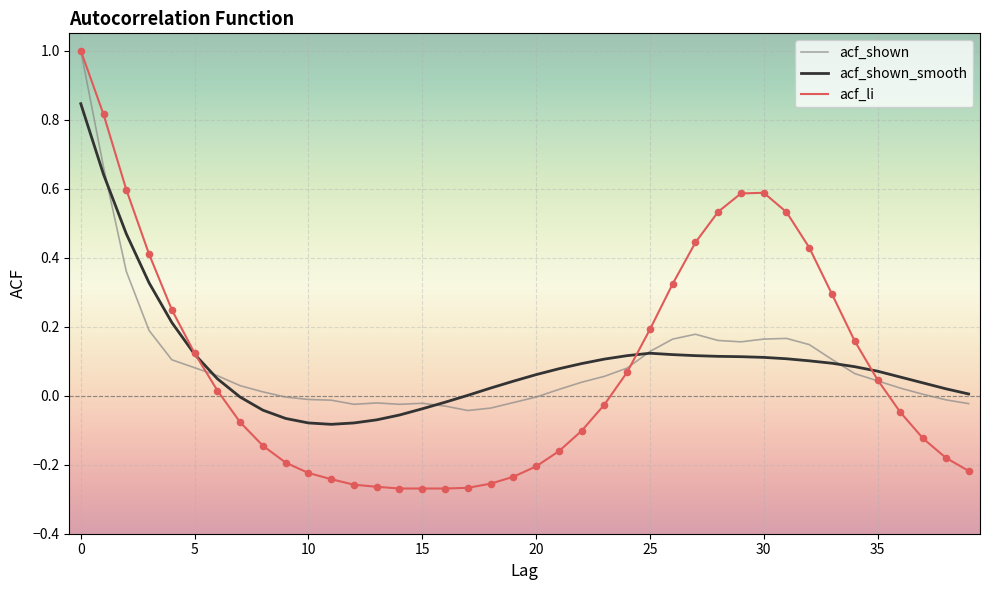

Which series has the largest range (max minus min)?

acf_li